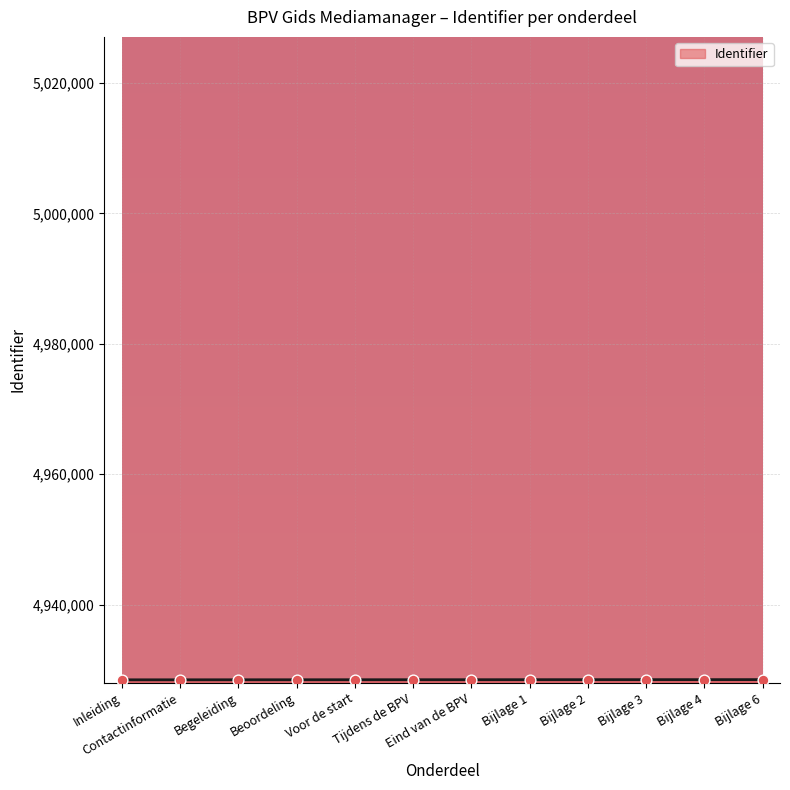

What is the change in value from Inleiding to Eind van de BPV?

+16